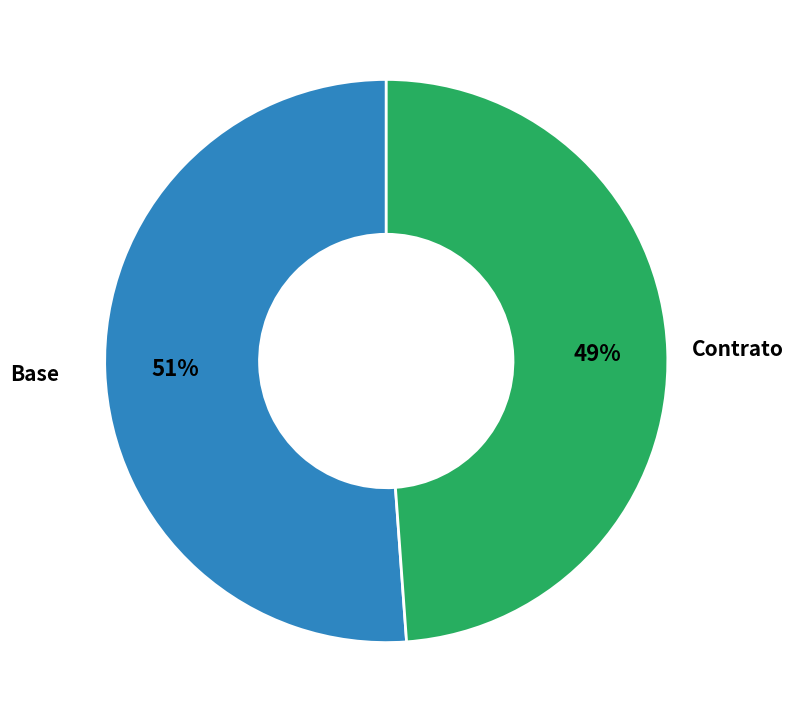

To the nearest percent, what is the difference between the Contrato and Base slice percentages?

2%